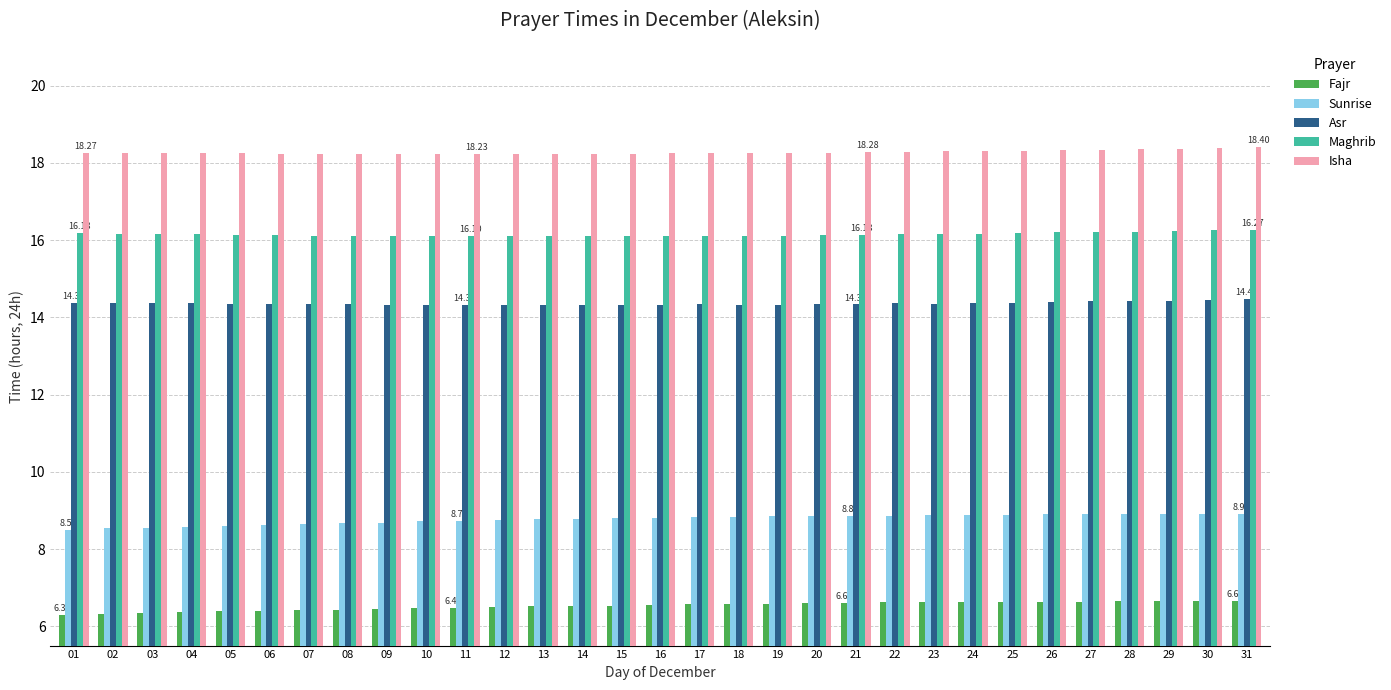

At how many categories does at least one series exceed 6?

31